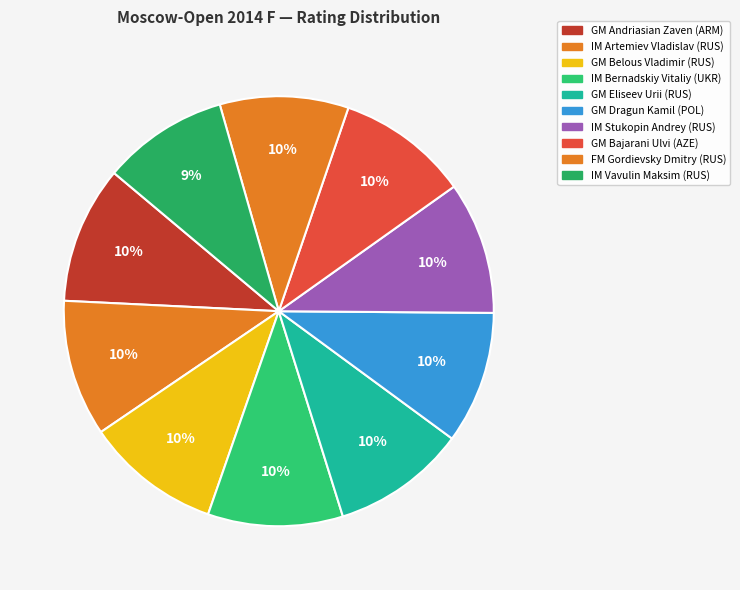

Which has a higher value, FM Gordievsky Dmitry (RUS) or GM Andriasian Zaven (ARM)?

GM Andriasian Zaven (ARM)